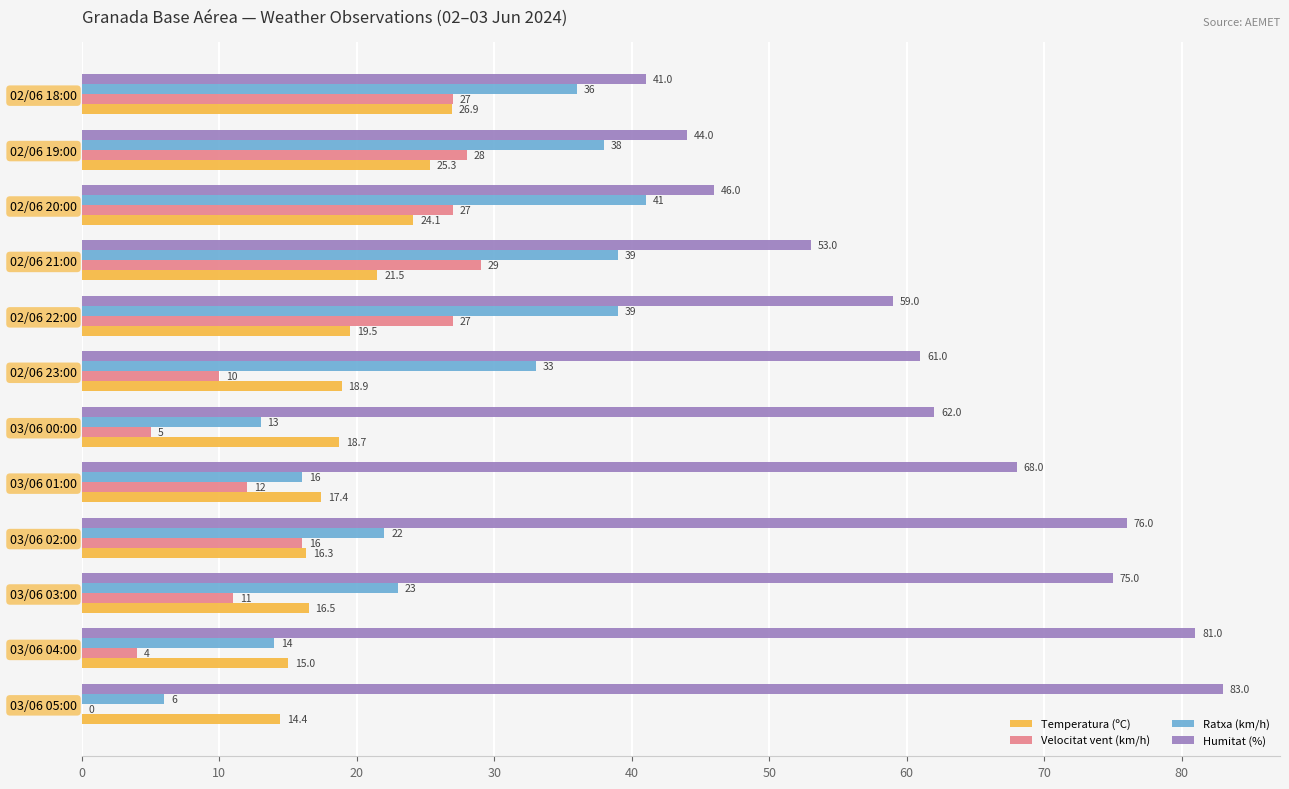

Between 03/06 01:00 and 02/06 22:00, which series saw the biggest shift?

Ratxa (km/h)